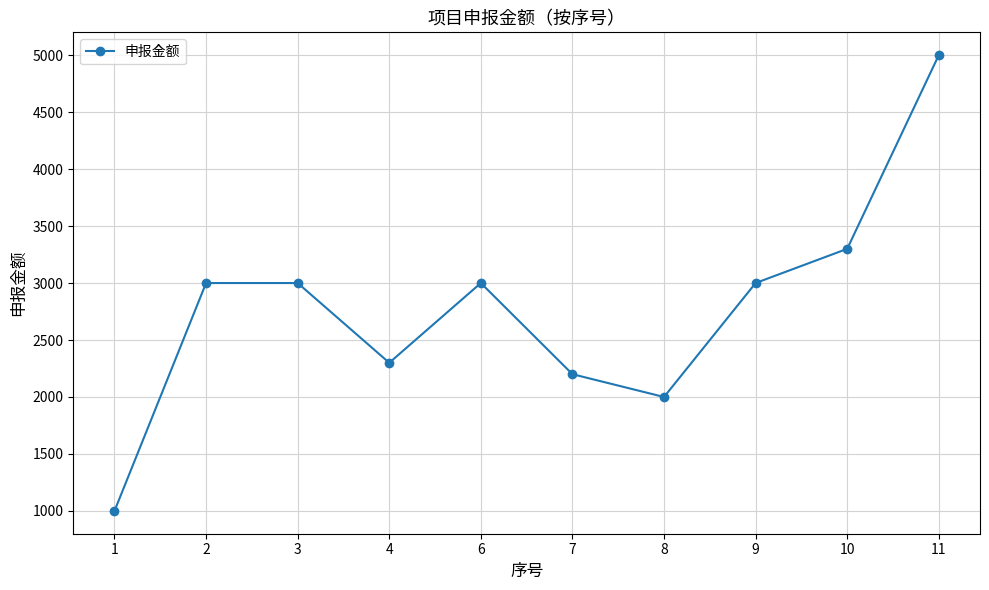

What value does the data have at 11, to the nearest 10?

5000